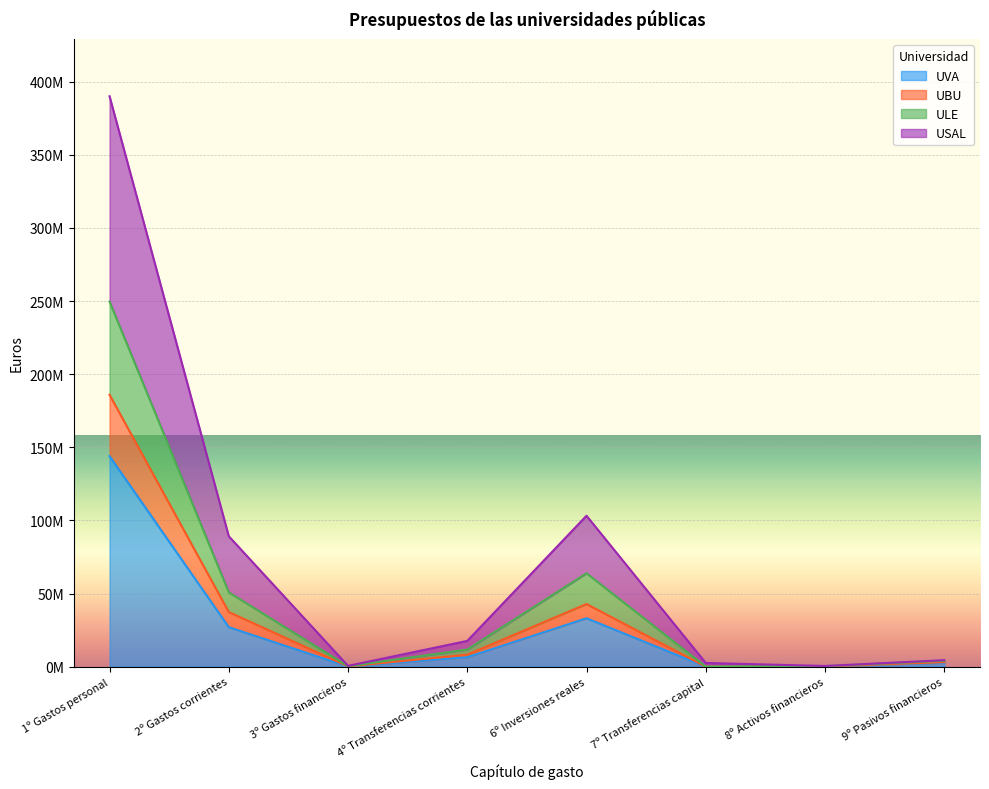

What are all the series names shown in the legend?

UVA, UBU, ULE, USAL